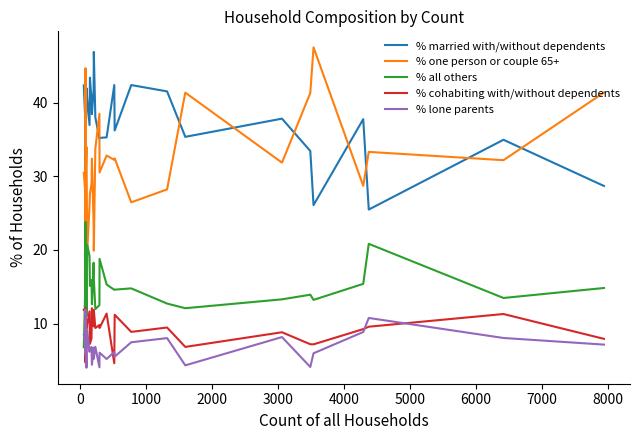

What are all the series names shown in the legend?

% married with/without dependents, % one person or couple 65+, % all others, % cohabiting with/without dependents, % lone parents